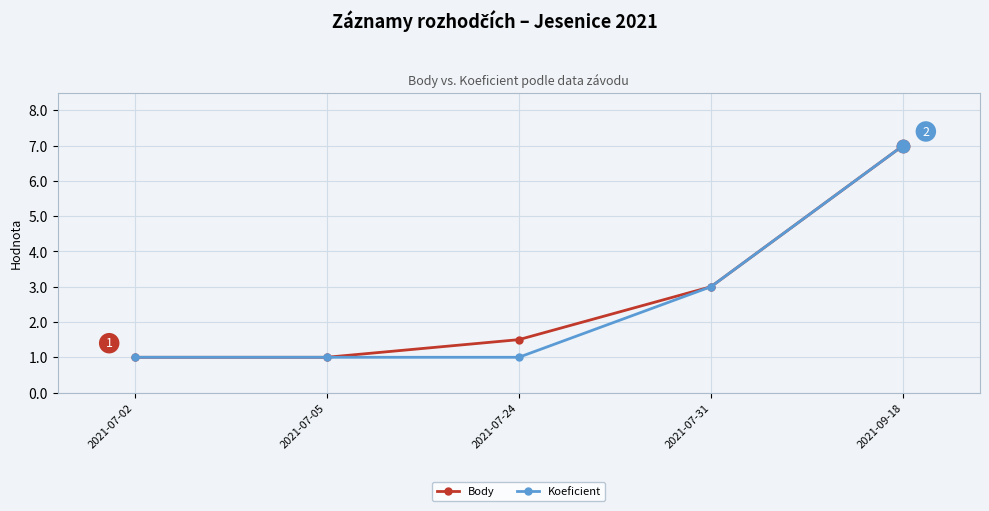

What are all the series names shown in the legend?

Body, Koeficient